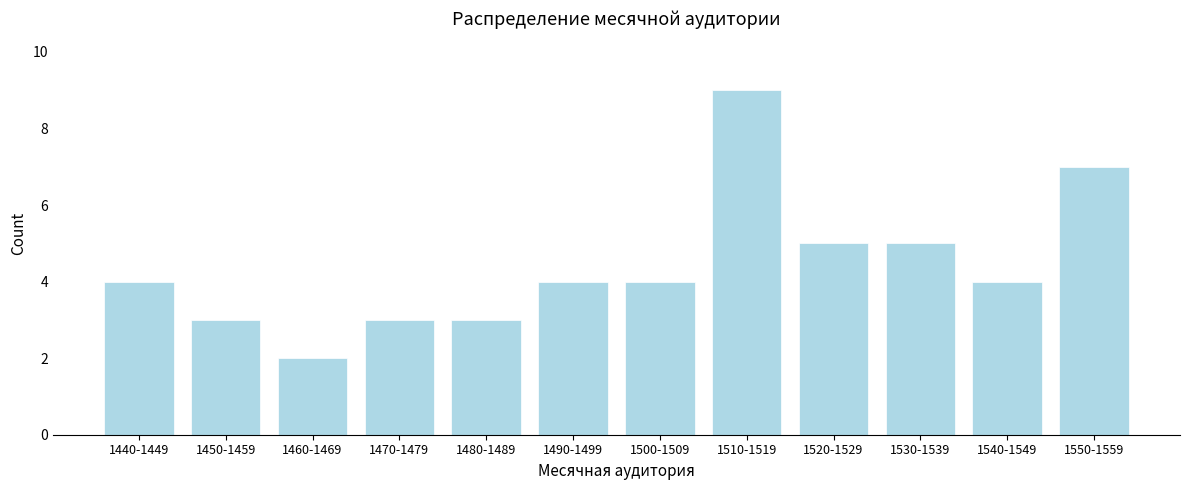

Reading left to right, what are all the values shown in this chart?

4	3	2	3	3	4	4	9	5	5	4	7